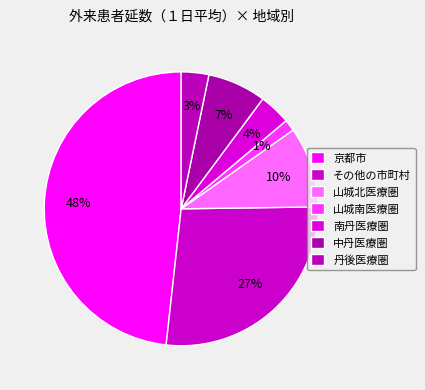

Rank the categories by value from highest to lowest.

京都市, その他の市町村, 山城北医療圏, 中丹医療圏, 南丹医療圏, 丹後医療圏, 山城南医療圏